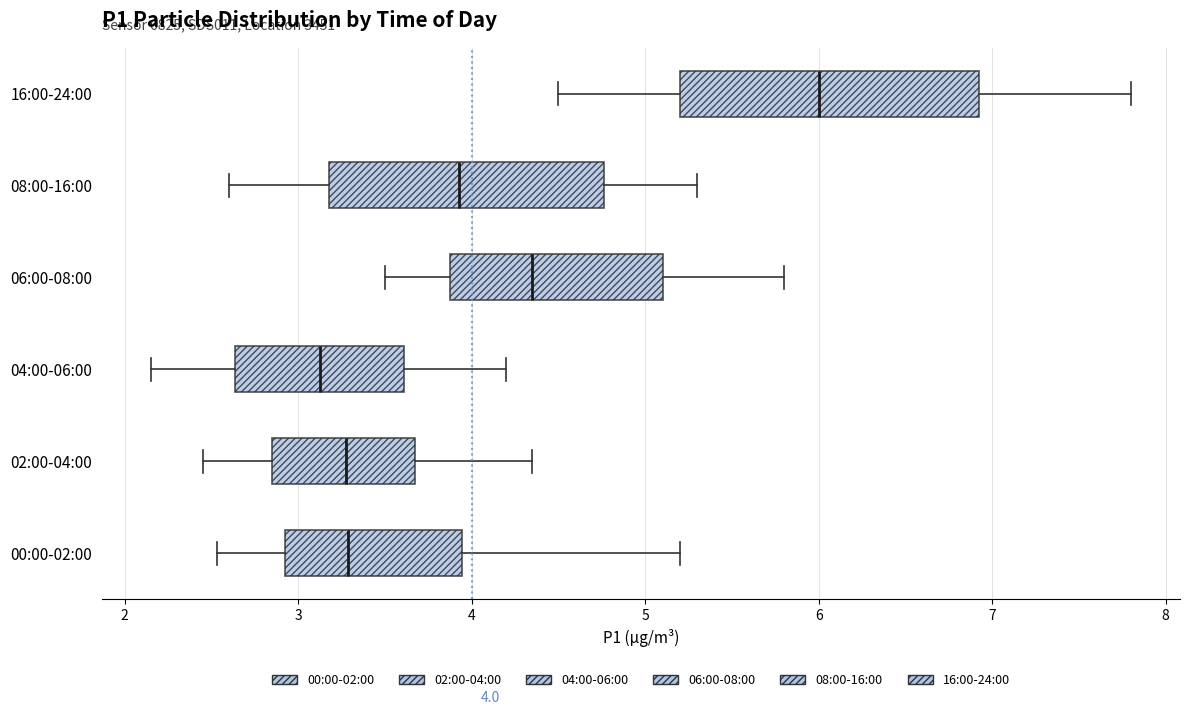

Which box has the furthest to the left median line?

04:00-06:00